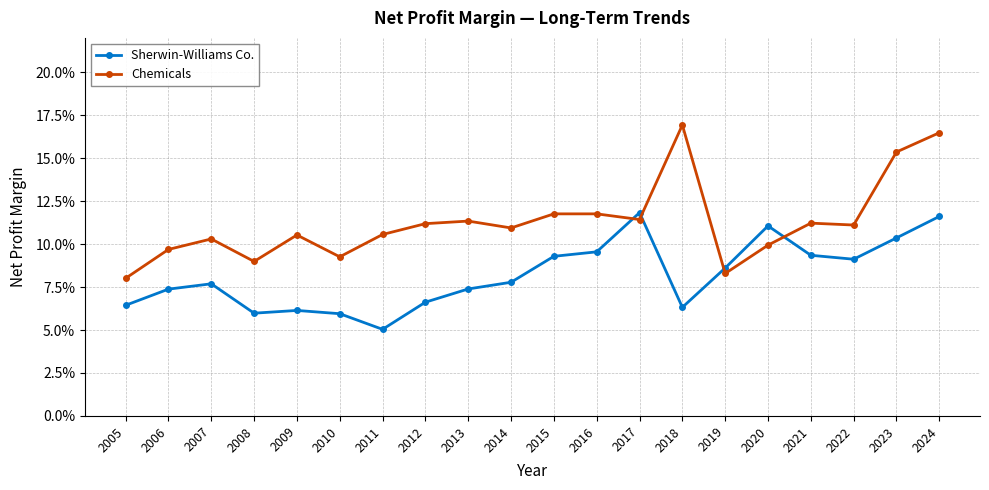

True or false: Sherwin-Williams Co. has a value of 0.1 at 2015.

True